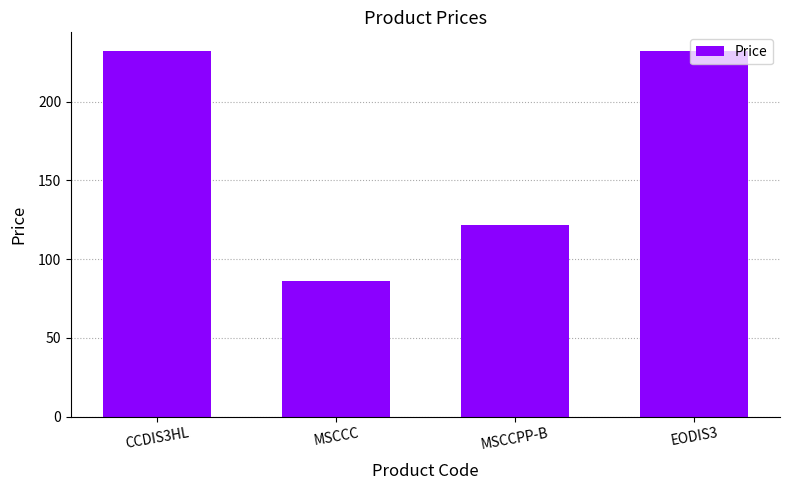

Count the number of data series in this chart.

1